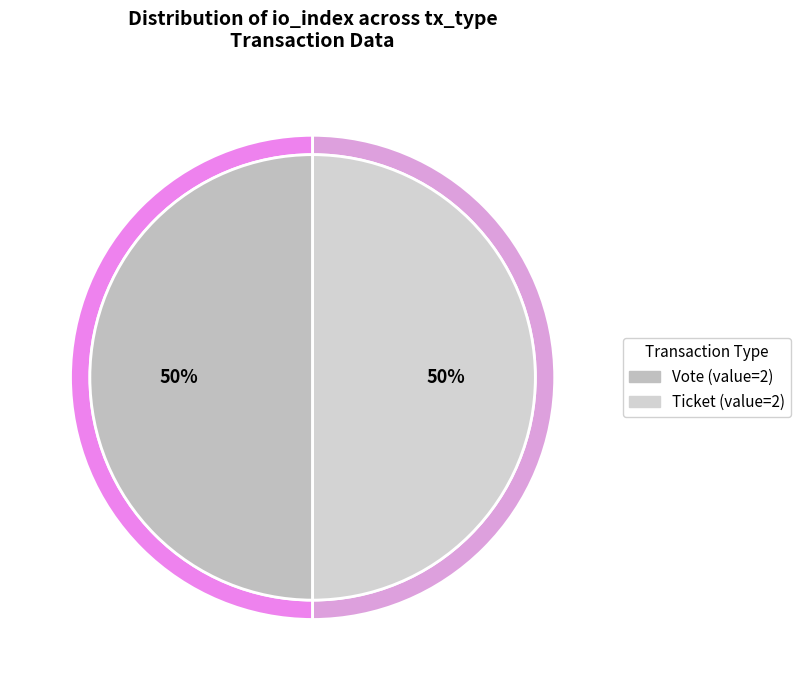

Rank the categories by value from lowest to highest.

Ticket, Vote